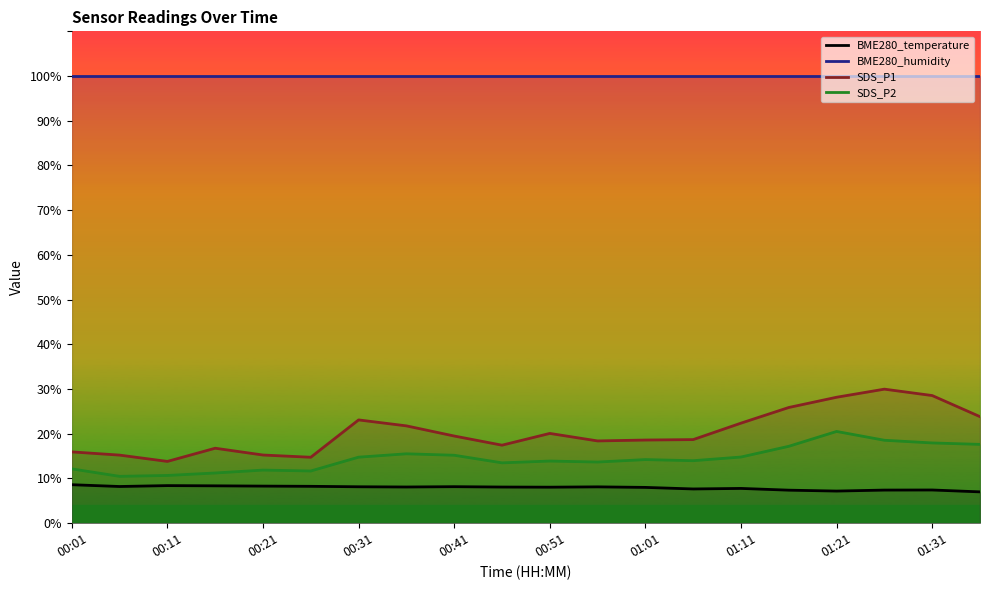

True or false: SDS_P2 and BME280_humidity cross at least once.

False